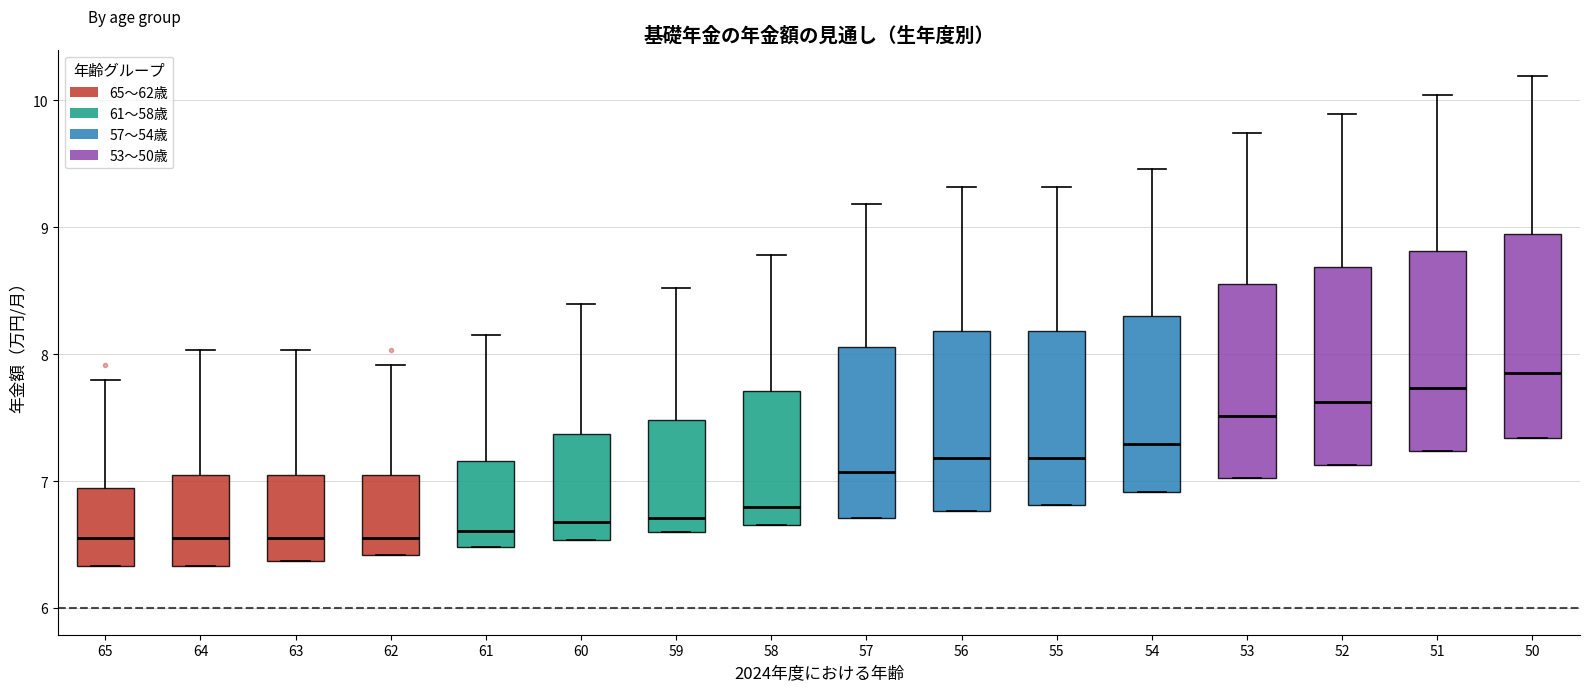

Reading left to right, transcribe this box plot: for each box, give where its median line is, the range the box spans, and where its two whiskers end, as read against the y-axis. The values are not printed on the chart, so give them approximately, as read against the axis.

65: median 6.6, box 6.3 to 6.9, whiskers 6.3 to 7.8
64: median 6.6, box 6.3 to 7.0, whiskers 6.3 to 8.0
63: median 6.5, box 6.4 to 7.0, whiskers 6.4 to 8.0
62: median 6.6, box 6.4 to 7.0, whiskers 6.4 to 7.9
61: median 6.6, box 6.5 to 7.2, whiskers 6.5 to 8.2
60: median 6.7, box 6.5 to 7.4, whiskers 6.5 to 8.4
59: median 6.7, box 6.6 to 7.5, whiskers 6.6 to 8.5
58: median 6.8, box 6.7 to 7.7, whiskers 6.7 to 8.8
57: median 7.1, box 6.7 to 8.1, whiskers 6.7 to 9.2
56: median 7.2, box 6.8 to 8.2, whiskers 6.8 to 9.3
55: median 7.2, box 6.8 to 8.2, whiskers 6.8 to 9.3
54: median 7.3, box 6.9 to 8.3, whiskers 6.9 to 9.5
53: median 7.5, box 7.0 to 8.6, whiskers 7.0 to 9.7
52: median 7.6, box 7.1 to 8.7, whiskers 7.1 to 9.9
51: median 7.7, box 7.2 to 8.8, whiskers 7.2 to 10.0
50: median 7.9, box 7.3 to 8.9, whiskers 7.3 to 10.2